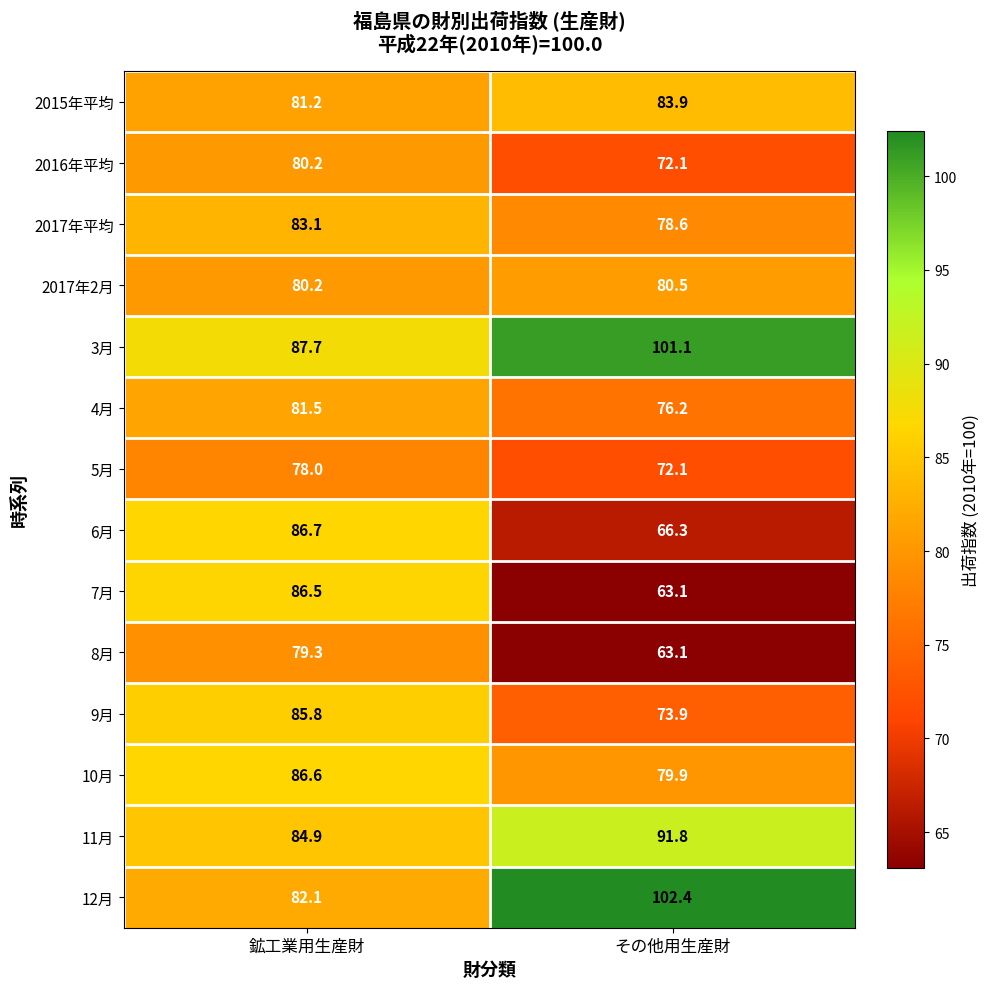

Where is 6月 nearest to the value 76?

その他用生産財